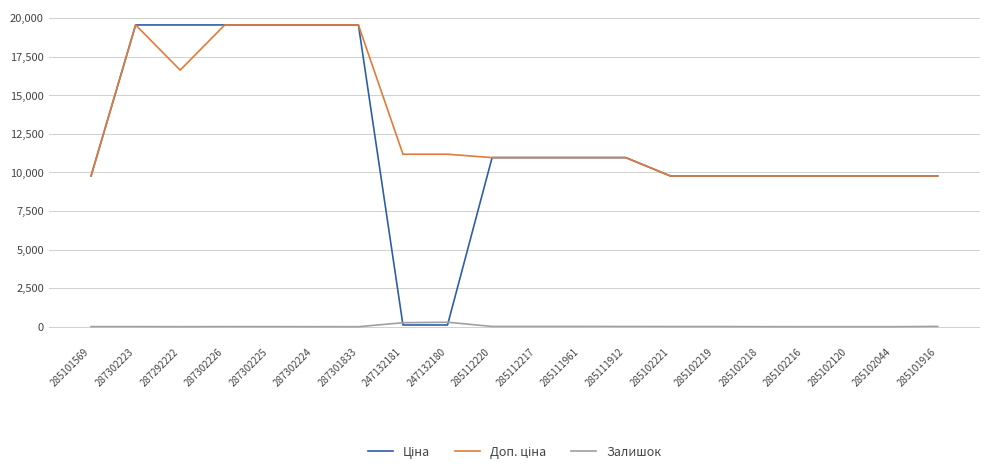

True or false: Залишок has a value of 7.0 at 287302223.

True